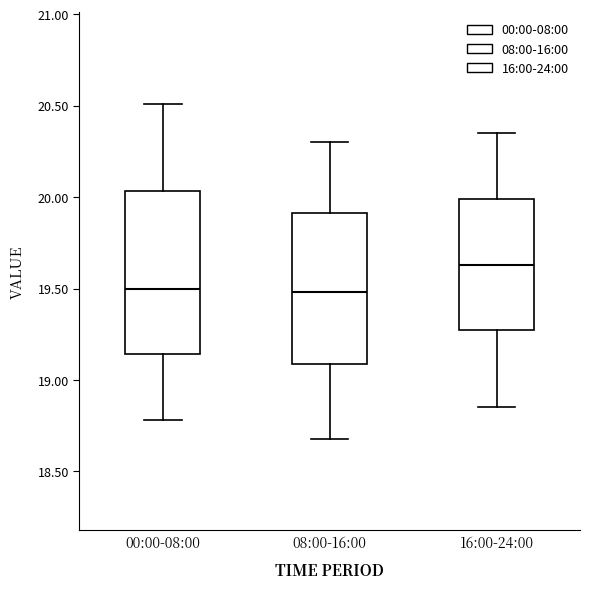

Comparing the boxes themselves (not the whiskers), which one is the tallest?

00:00-08:00